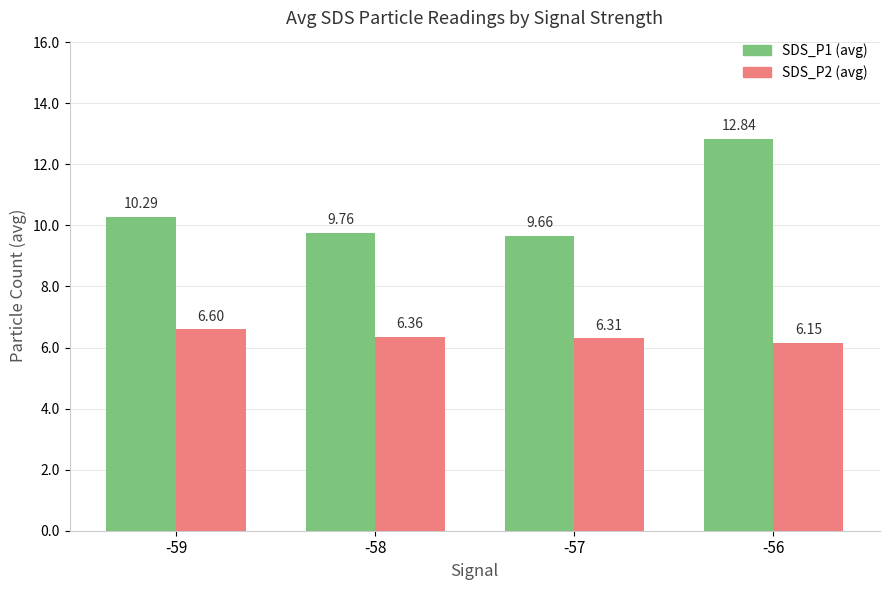

Does the chart contain any negative values?

No